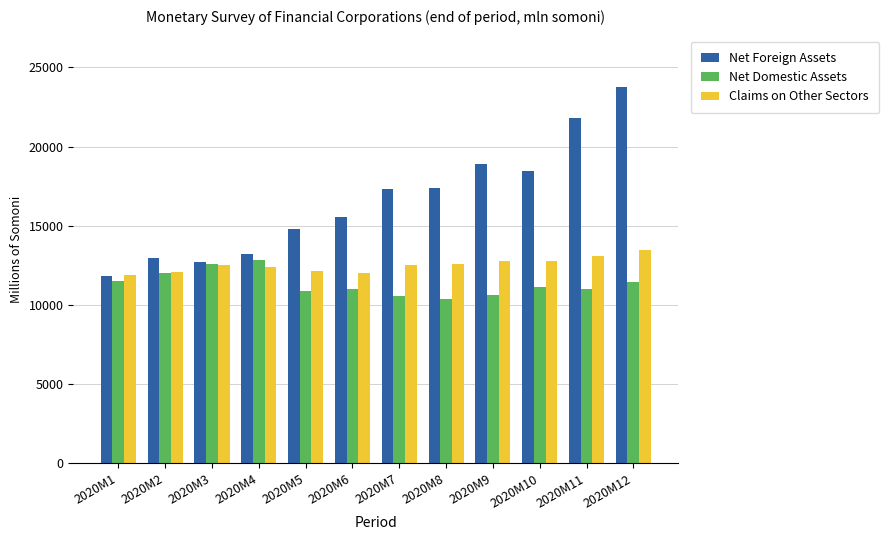

What is the value of the Net Domestic Assets bar at the 4th from the left?

12816.0